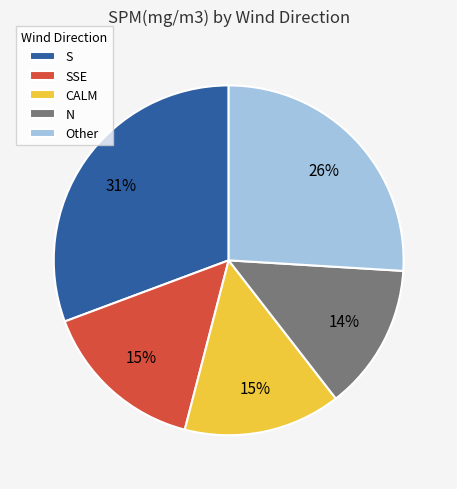

Is there any slice that represents more than half of the pie?

No